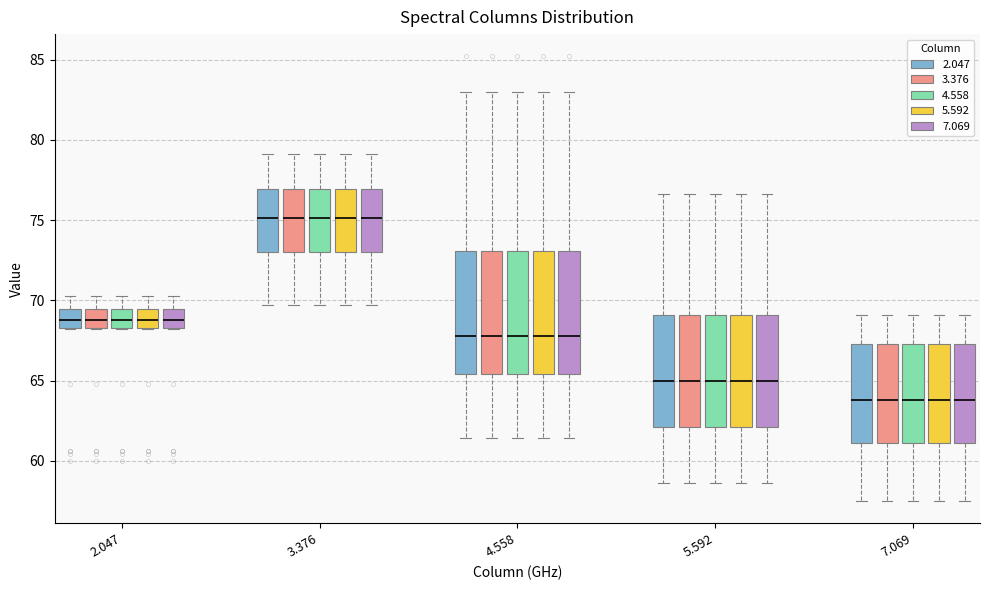

Reading left to right, transcribe this box plot: for each box, give where its median line is, the range the box spans, and where its two whiskers end, as read against the y-axis. The values are not printed on the chart, so give them approximately, as read against the axis.

2.047 (2.047): median 69.0, box 68.5 to 69.5, whiskers 68.0 to 70.5
2.047 (3.376): median 69.0, box 68.5 to 69.5, whiskers 68.0 to 70.5
2.047 (4.558): median 69.0, box 68.5 to 69.5, whiskers 68.0 to 70.5
2.047 (5.592): median 69.0, box 68.5 to 69.5, whiskers 68.0 to 70.5
2.047 (7.069): median 69.0, box 68.5 to 69.5, whiskers 68.0 to 70.5
3.376 (2.047): median 75.0, box 73.0 to 77.0, whiskers 69.5 to 79.0
3.376 (3.376): median 75.0, box 73.0 to 77.0, whiskers 69.5 to 79.0
3.376 (4.558): median 75.0, box 73.0 to 77.0, whiskers 69.5 to 79.0
3.376 (5.592): median 75.0, box 73.0 to 77.0, whiskers 69.5 to 79.0
3.376 (7.069): median 75.0, box 73.0 to 77.0, whiskers 69.5 to 79.0
4.558 (2.047): median 68.0, box 65.5 to 73.0, whiskers 61.5 to 83.0
4.558 (3.376): median 68.0, box 65.5 to 73.0, whiskers 61.5 to 83.0
4.558 (4.558): median 68.0, box 65.5 to 73.0, whiskers 61.5 to 83.0
4.558 (5.592): median 68.0, box 65.5 to 73.0, whiskers 61.5 to 83.0
4.558 (7.069): median 68.0, box 65.5 to 73.0, whiskers 61.5 to 83.0
5.592 (2.047): median 65.0, box 62.0 to 69.0, whiskers 58.5 to 76.5
5.592 (3.376): median 65.0, box 62.0 to 69.0, whiskers 58.5 to 76.5
5.592 (4.558): median 65.0, box 62.0 to 69.0, whiskers 58.5 to 76.5
5.592 (5.592): median 65.0, box 62.0 to 69.0, whiskers 58.5 to 76.5
5.592 (7.069): median 65.0, box 62.0 to 69.0, whiskers 58.5 to 76.5
7.069 (2.047): median 64.0, box 61.0 to 67.5, whiskers 57.5 to 69.0
7.069 (3.376): median 64.0, box 61.0 to 67.5, whiskers 57.5 to 69.0
7.069 (4.558): median 64.0, box 61.0 to 67.5, whiskers 57.5 to 69.0
7.069 (5.592): median 64.0, box 61.0 to 67.5, whiskers 57.5 to 69.0
7.069 (7.069): median 64.0, box 61.0 to 67.5, whiskers 57.5 to 69.0